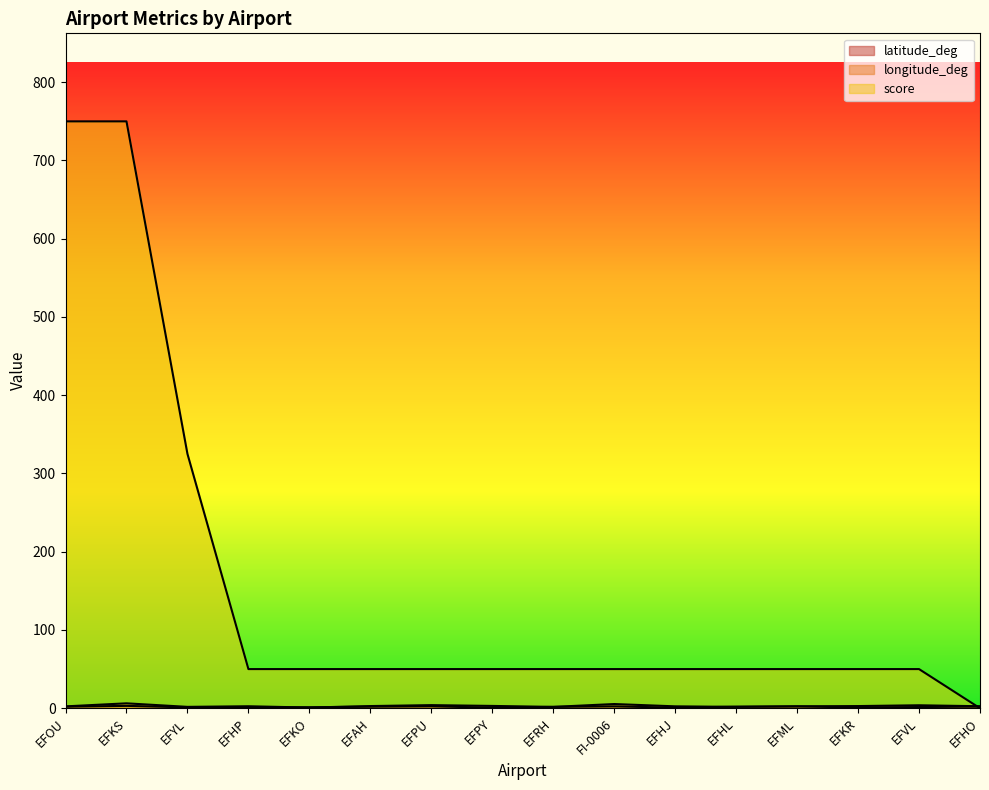

Is it true that latitude_deg equals 1.1 at EFHP?

True